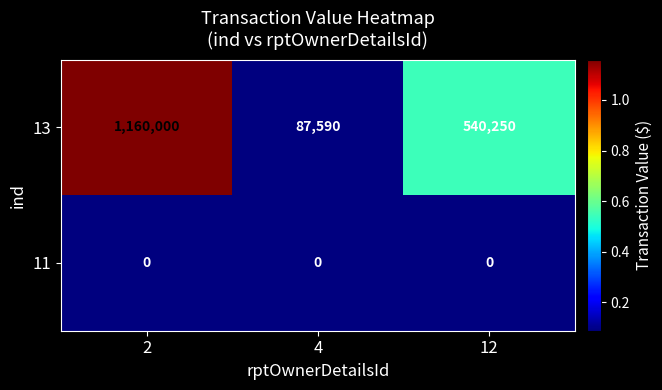

What is the sum of all 13 values?

1787840